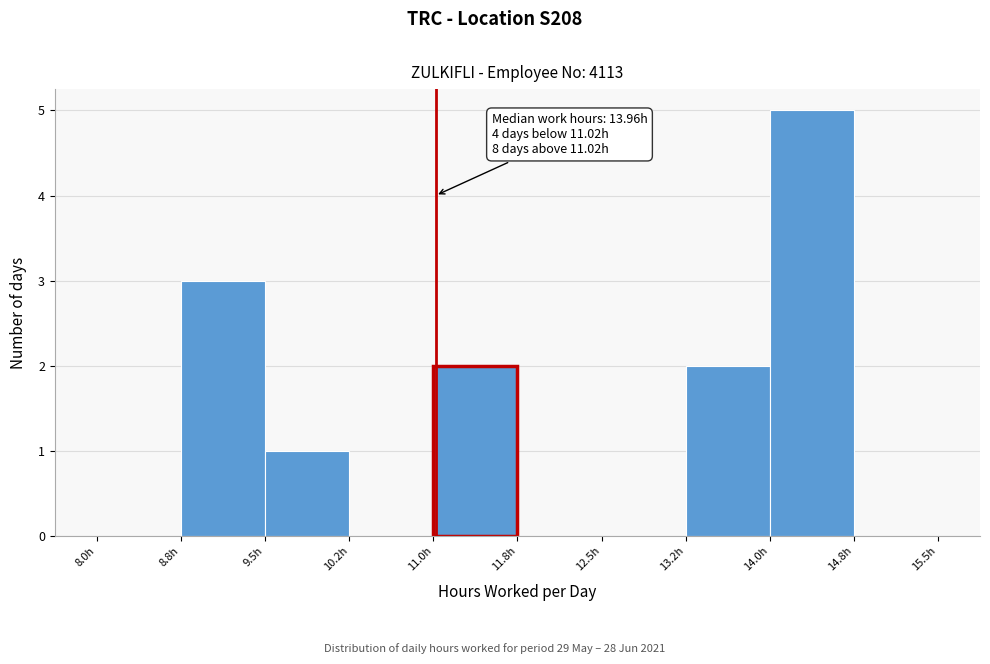

Which range on the x-axis has the tallest bar?

14.00 to 14.75